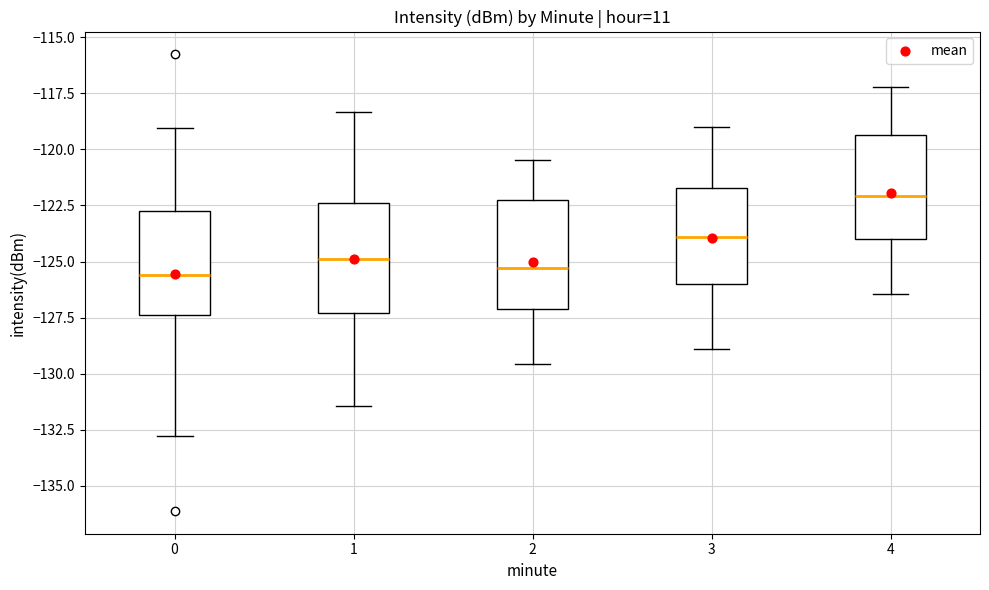

Which box's median line is the highest?

4